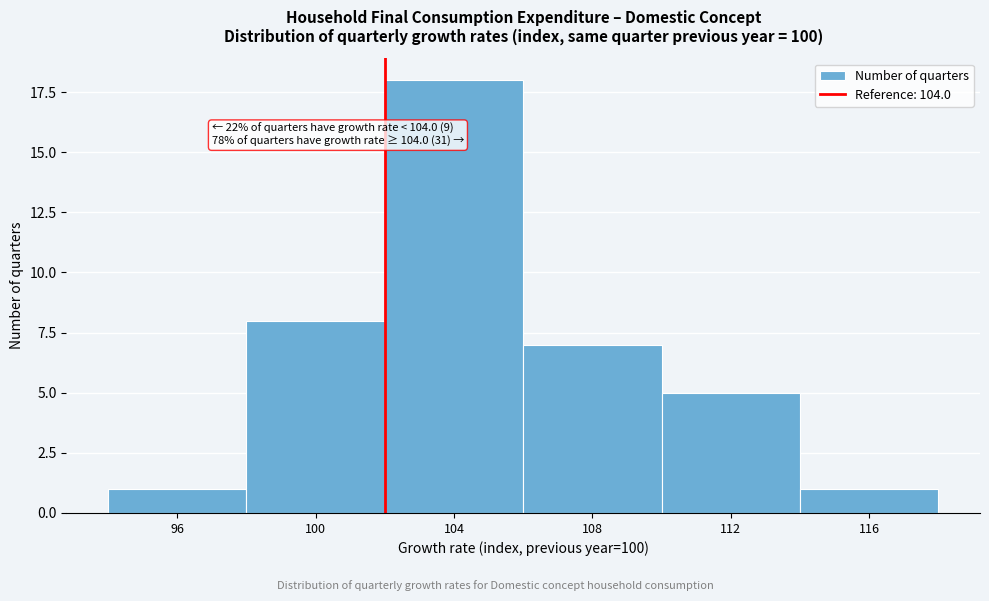

Reading left to right, list all the values displayed in this chart.

1	8	18	7	5	1